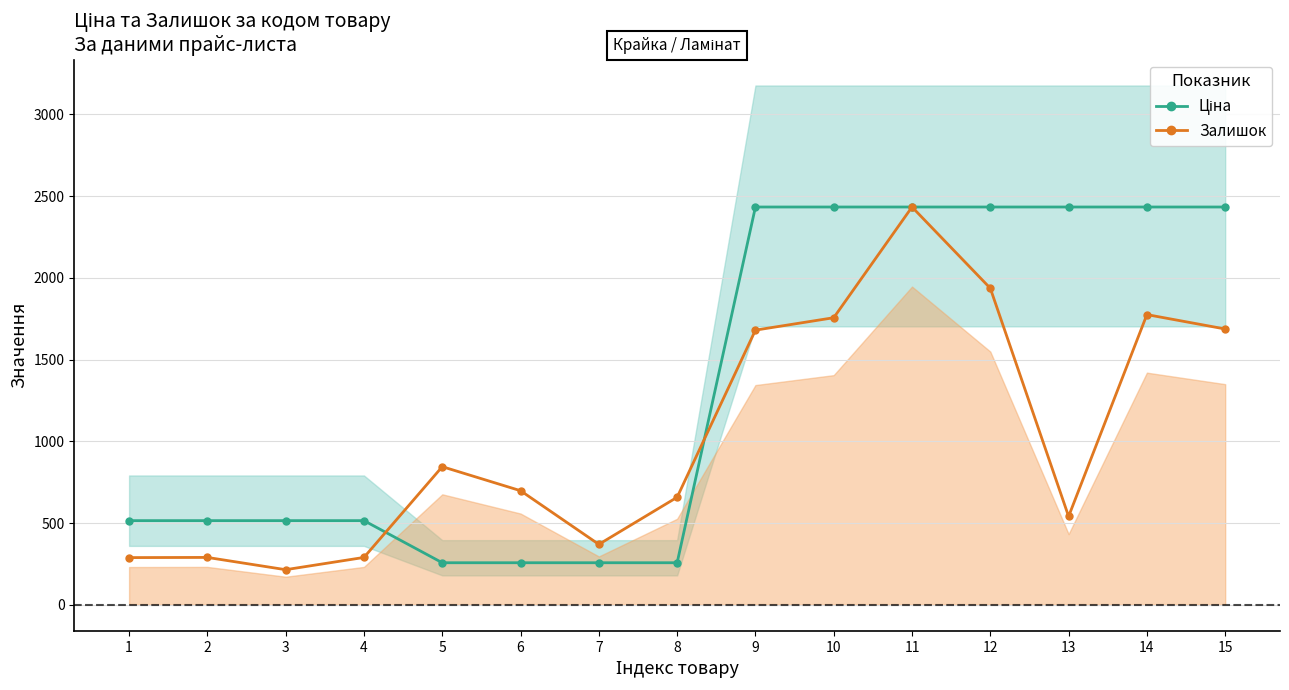

At which label is Ціна closest to 1345?

1